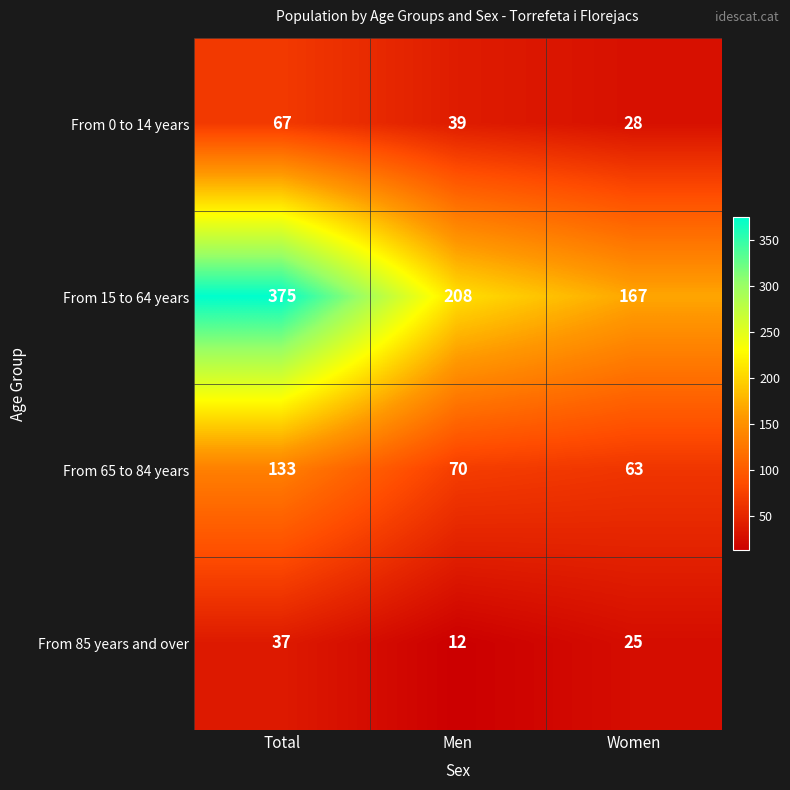

Which series has the largest total across all categories?

From 15 to 64 years